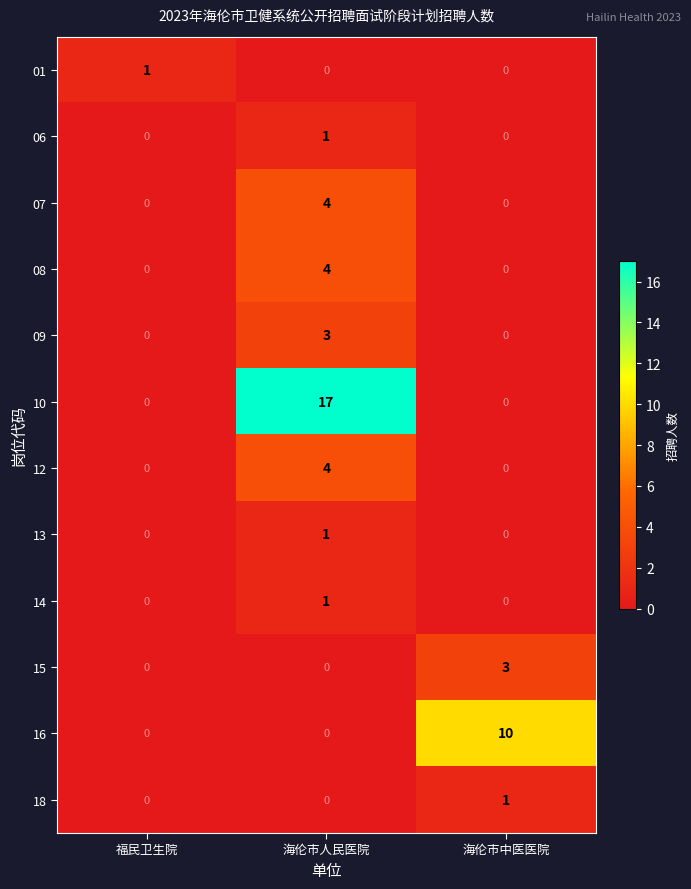

Which series has the largest total across all categories?

10